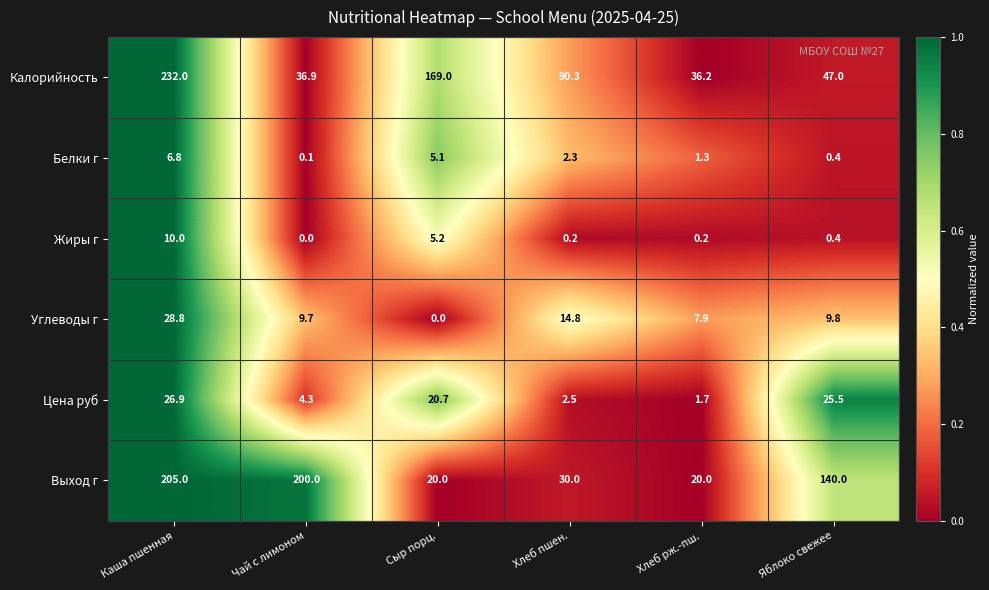

Rank the series by their maximum value, from lowest to highest.

Белки г, Жиры г, Цена руб, Углеводы г, Выход г, Калорийность